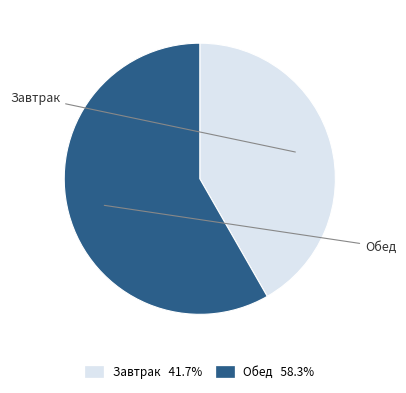

Do Обед 58.3% and Завтрак 41.7% together represent more than half of the pie?

Yes